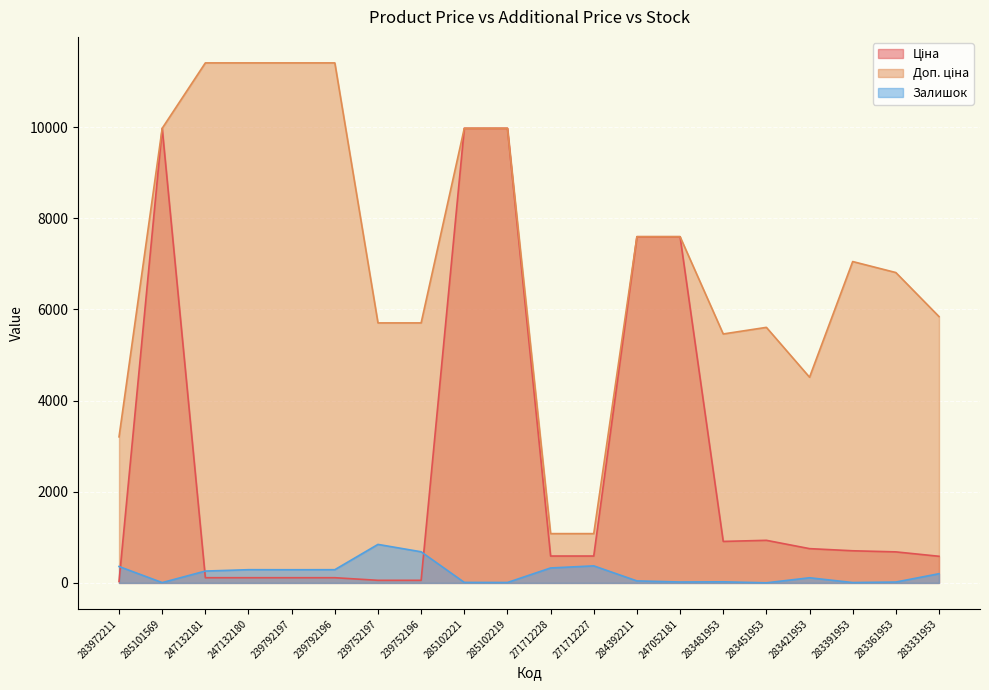

What is the label of the 7th point from the right?

247052181